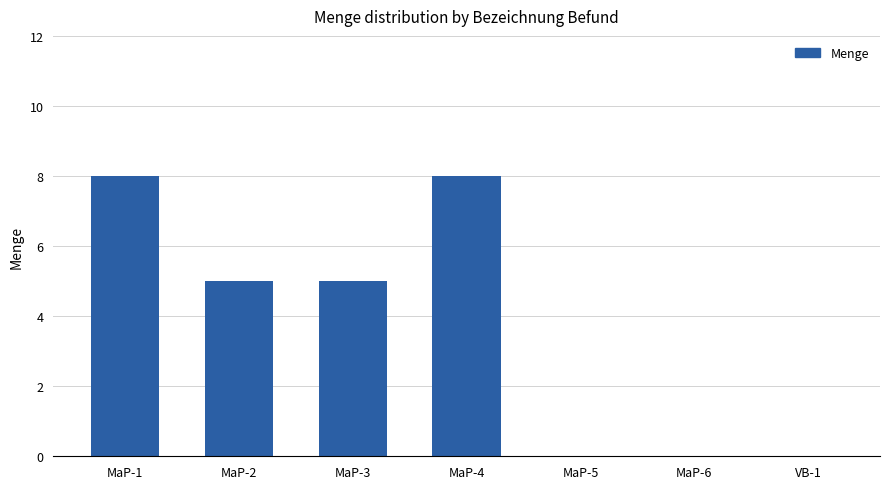

What is the sum of the values at MaP-1 and MaP-3?

13